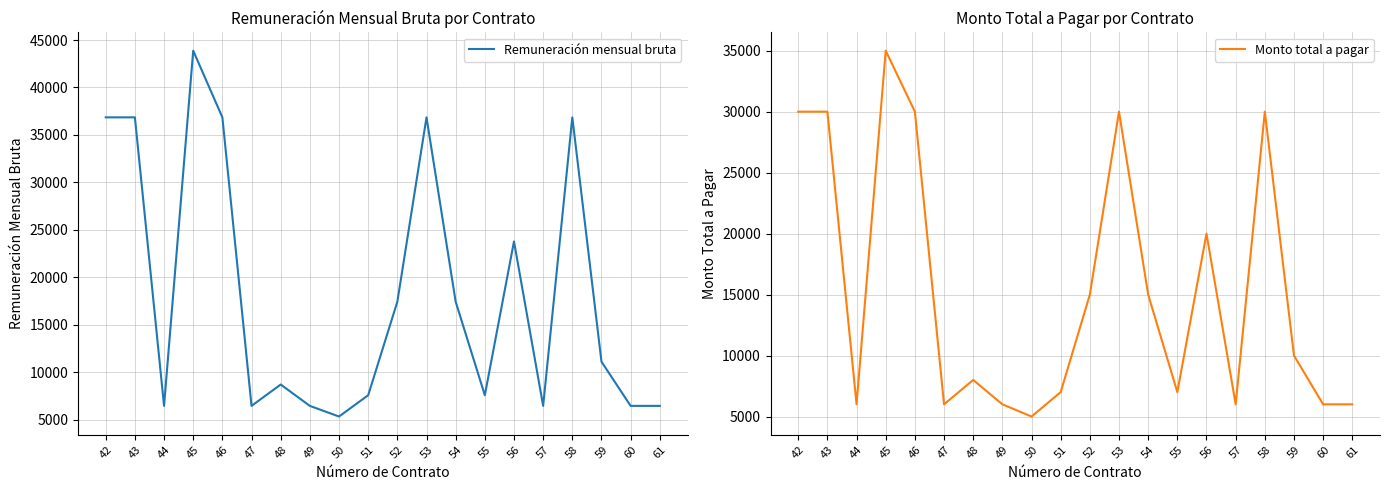

True or false: Remuneración mensual bruta has more than 2 interior local peaks.

True